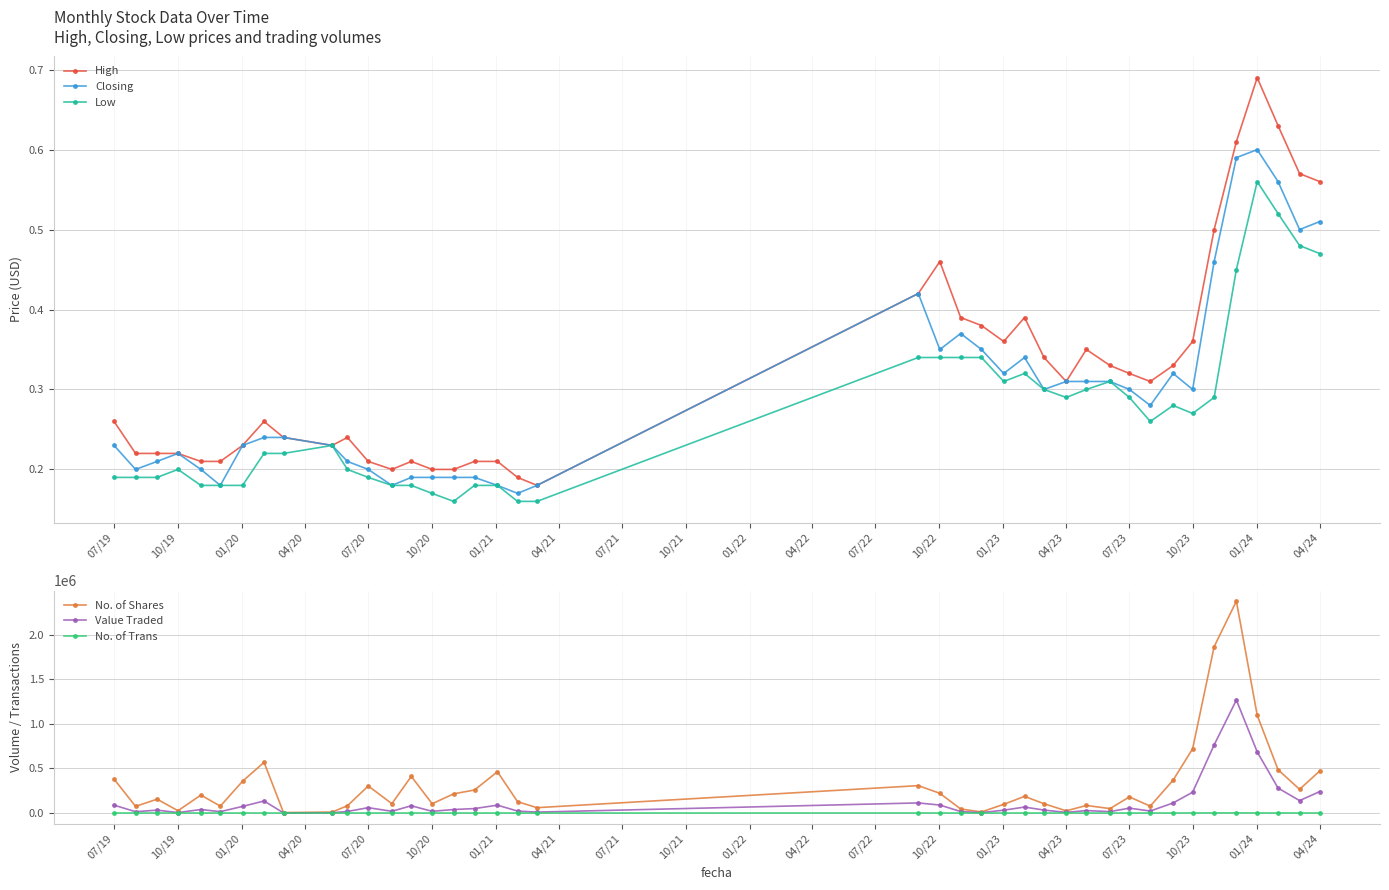

What is the sum of all Value Traded values?

5017113